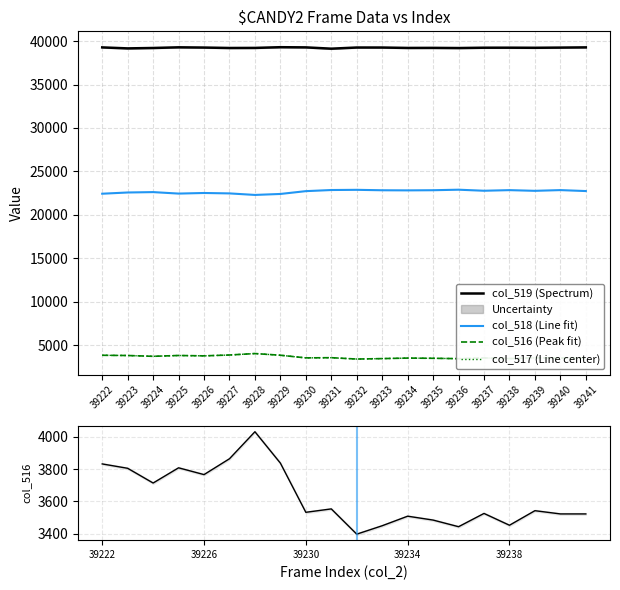

True or false: col_518 (Line fit) and col_516 (Peak fit) intersect in this chart.

False